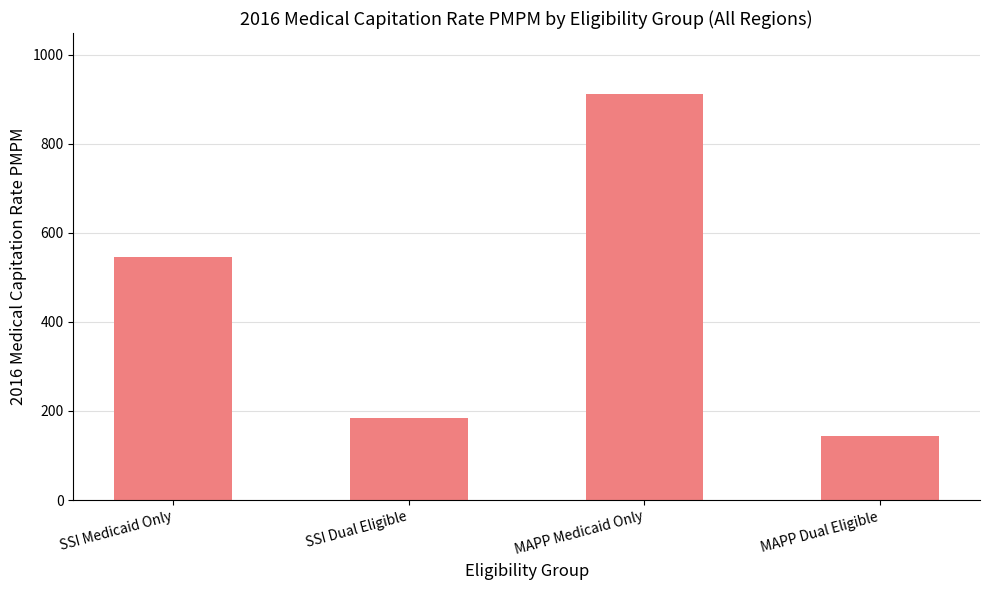

Rank the categories by value from lowest to highest.

MAPP Dual Eligible, SSI Dual Eligible, SSI Medicaid Only, MAPP Medicaid Only